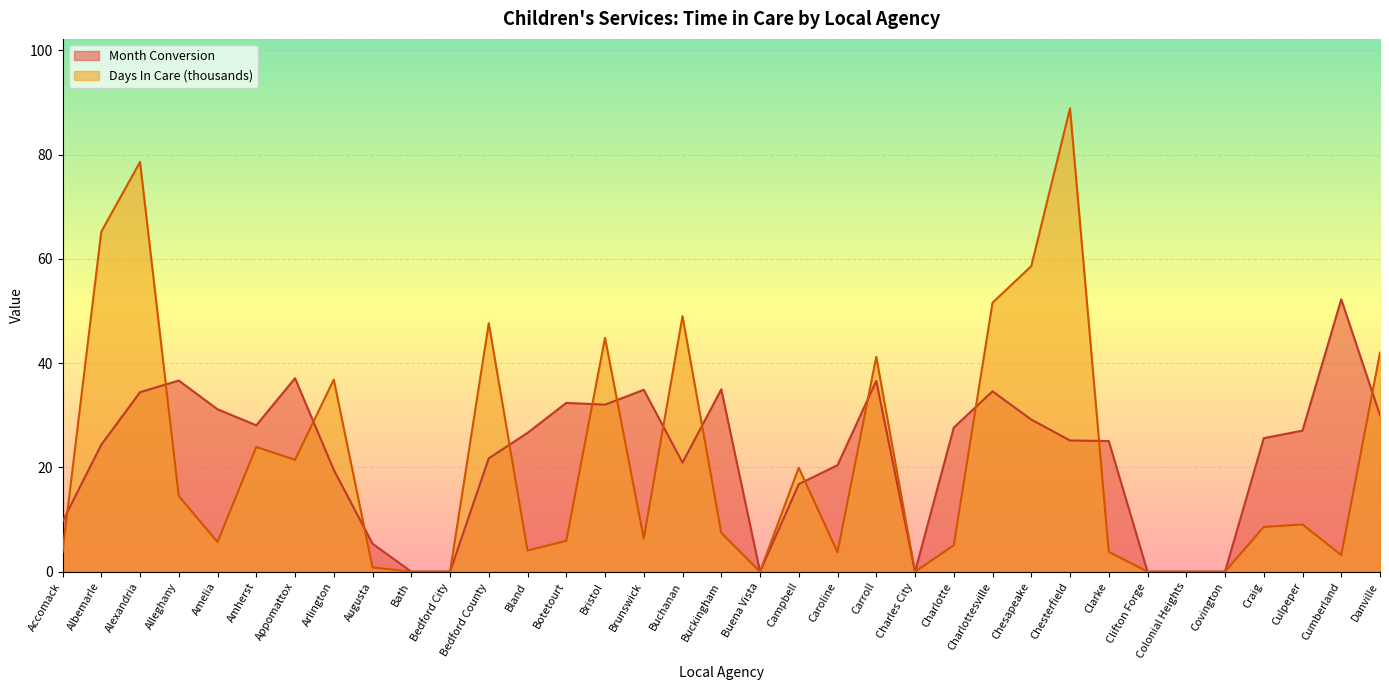

Where is the first local maximum for Month Conversion?

Alleghany